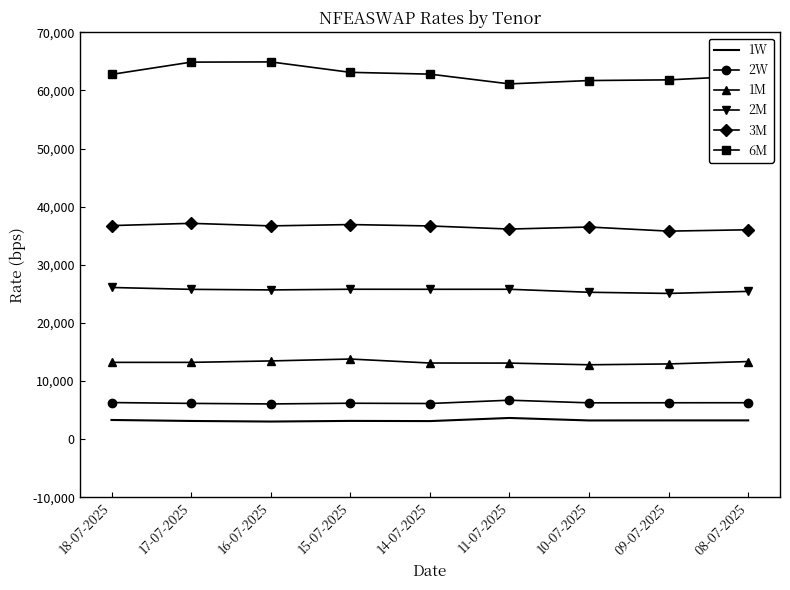

The value of 2M at 16-07-2025 is 25690. True or false?

True